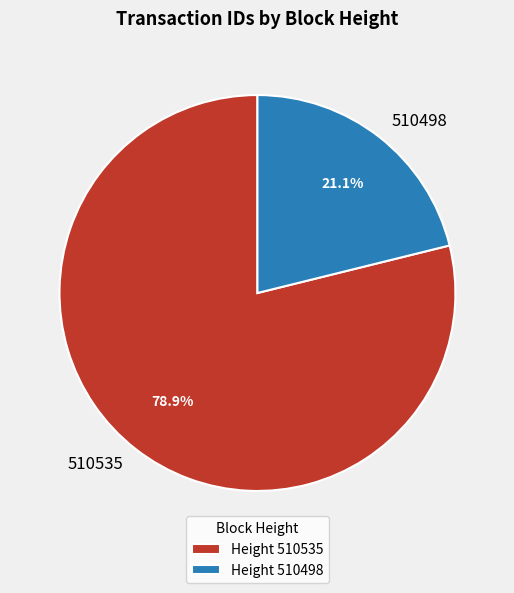

Approximately how many times larger is the value at 510498 compared to 510535?

0.3